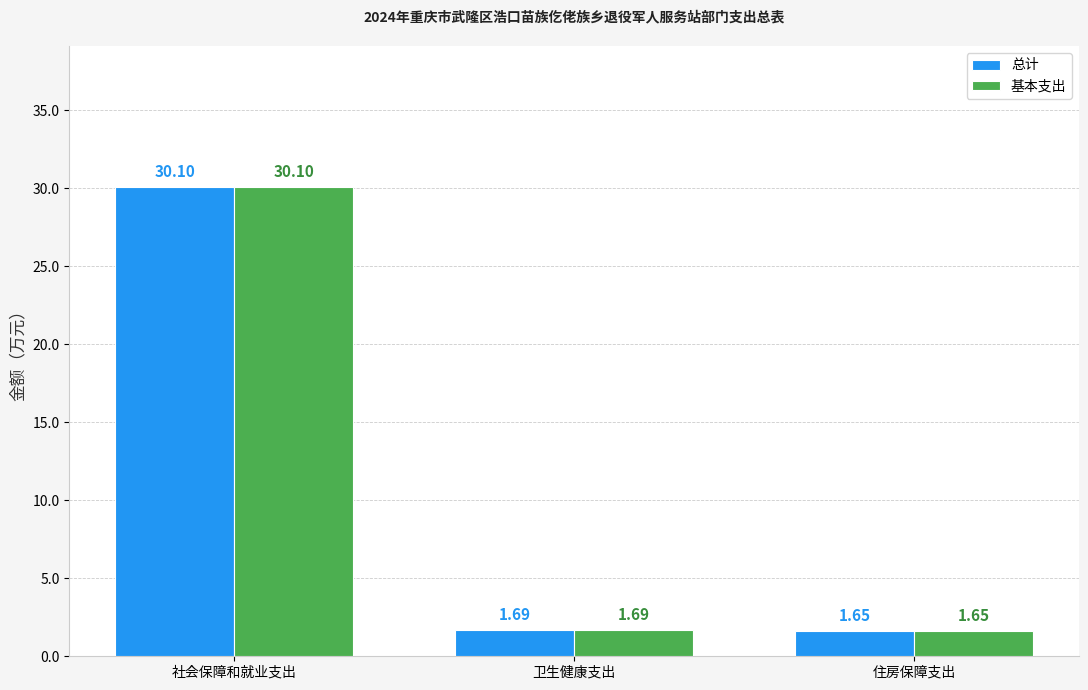

At which label does 总计 reach its peak?

社会保障和就业支出